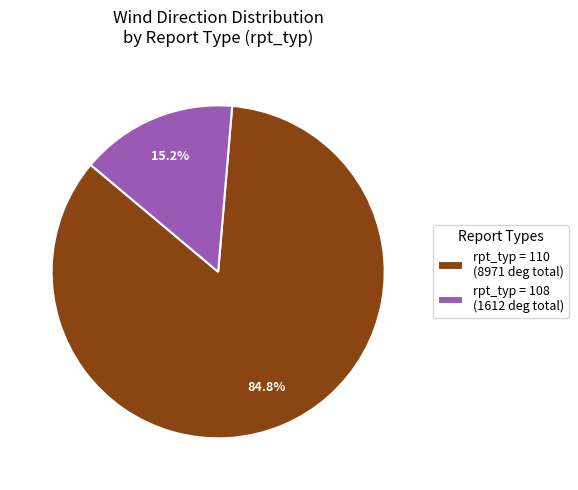

Combined, what portion of the pie is rpt_typ = 110 (8971 deg total) and rpt_typ = 108 (1612 deg total)?

100.0%